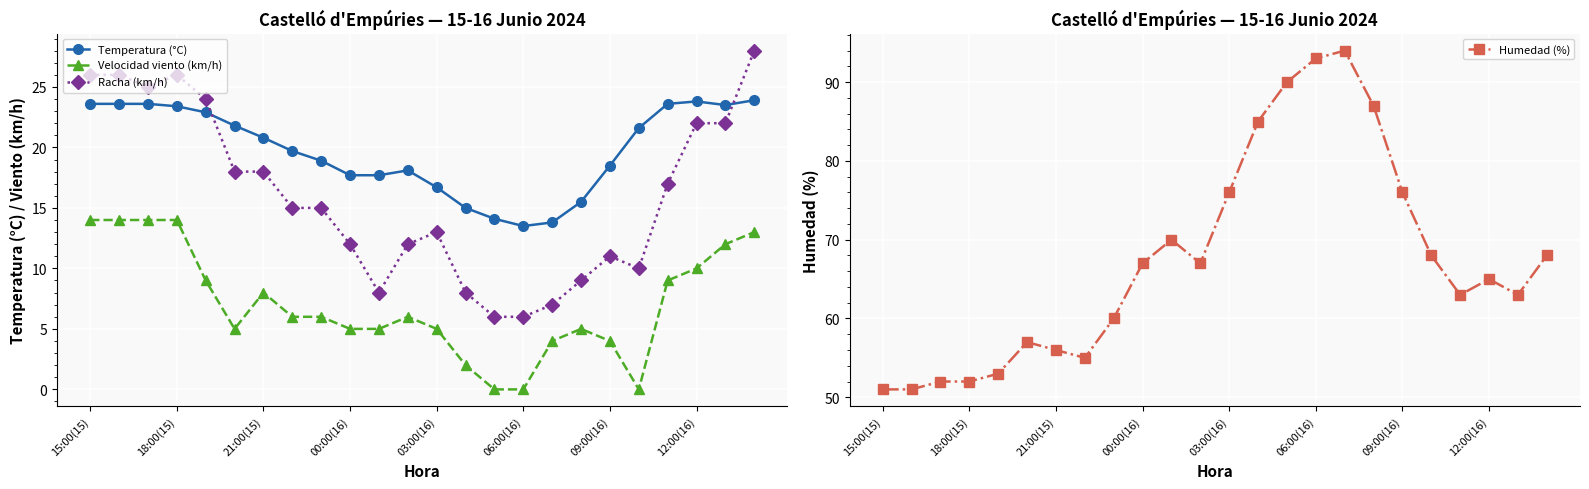

True or false: Humedad (%) and Temperatura (°C) cross at least once.

False